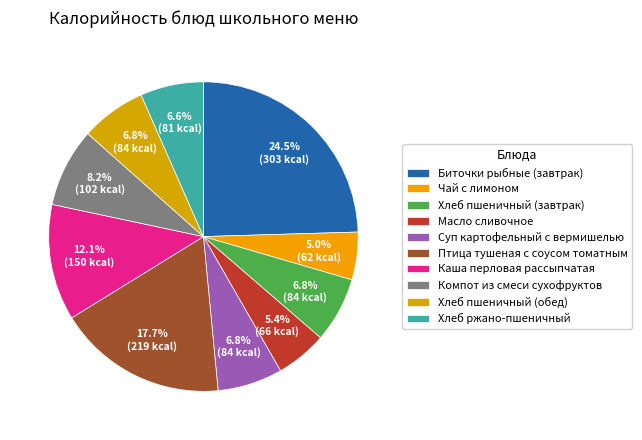

How many segments does this pie chart have?

10